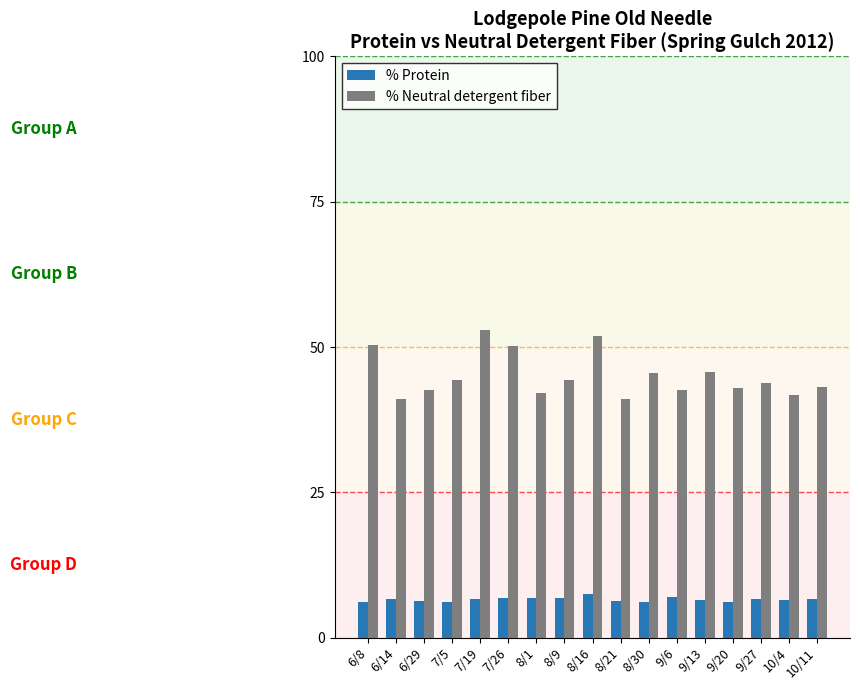

What is the average value of the % Neutral detergent fiber series?

45.1